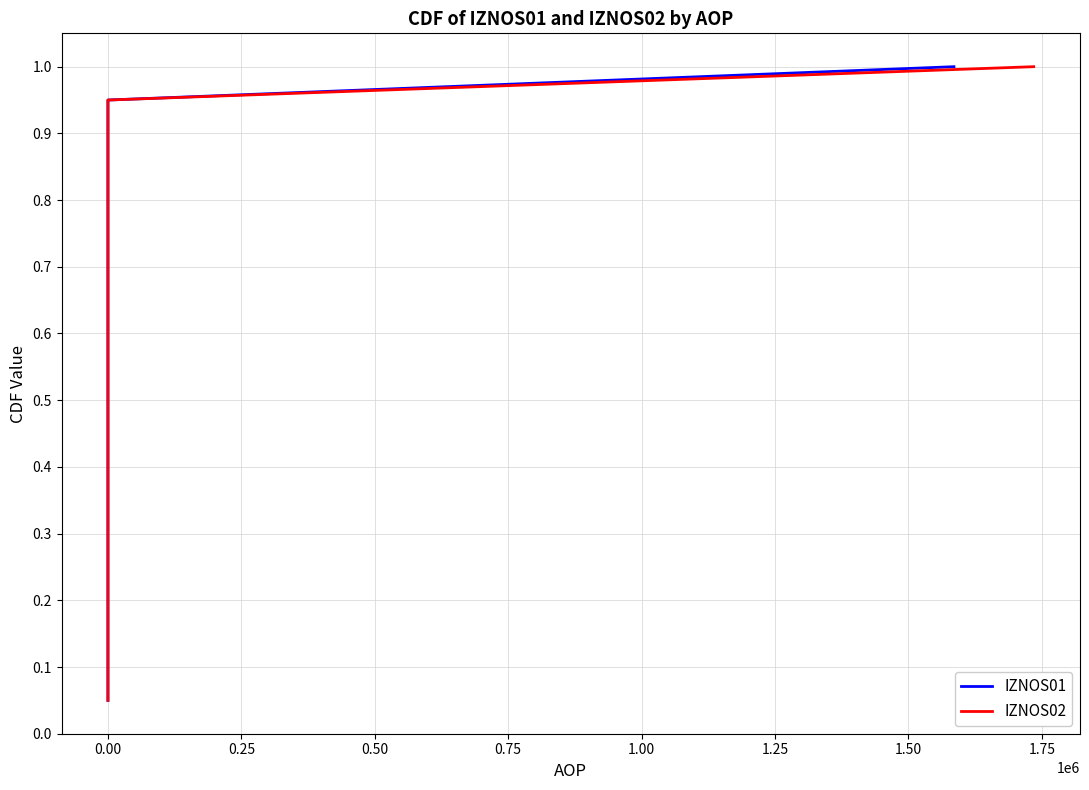

At how many categories does at least one series exceed 0?

20